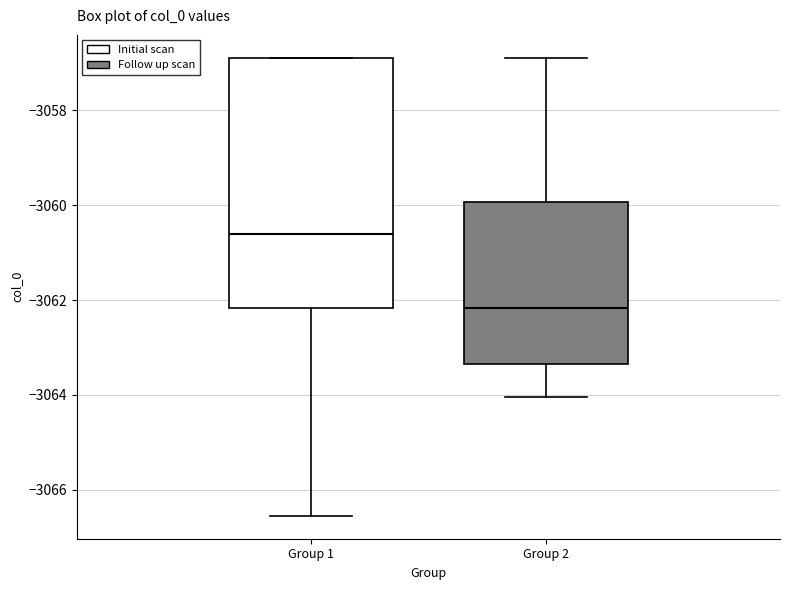

Which box's median line is the highest?

Group 1